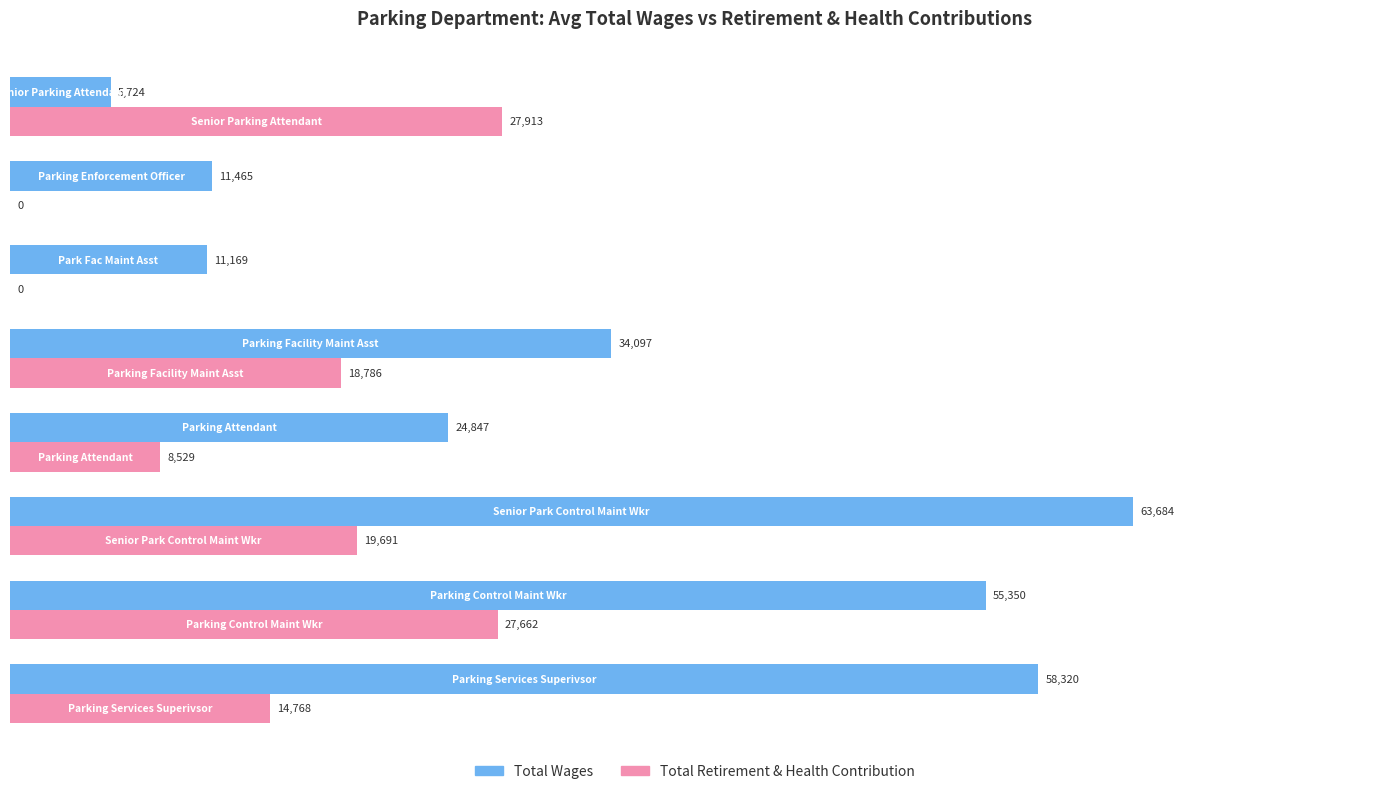

How many data points in Total Wages are above 34097?

4